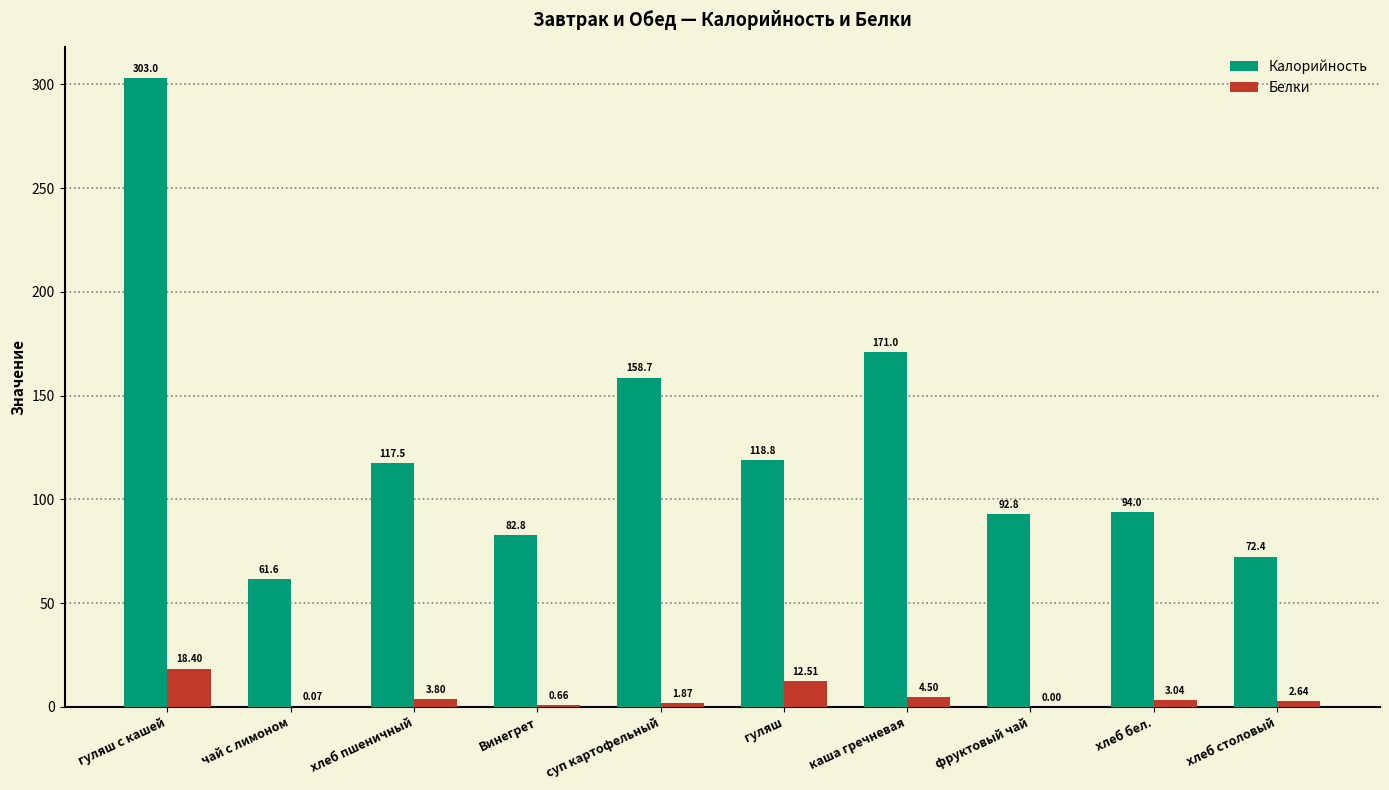

What is the highest value of the Калорийность series?

303.0